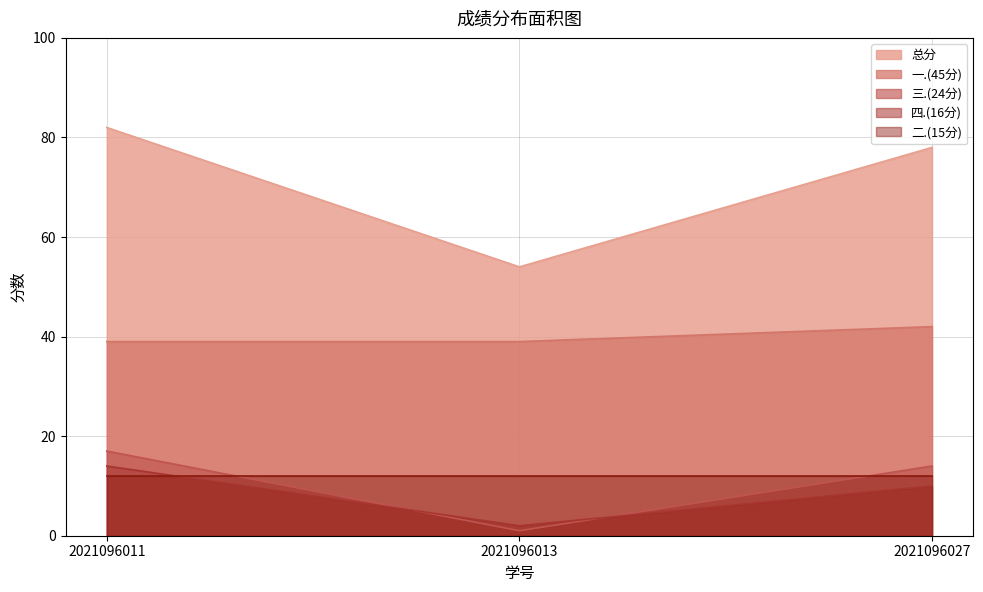

Which label corresponds to the smallest value in the chart?

2021096013